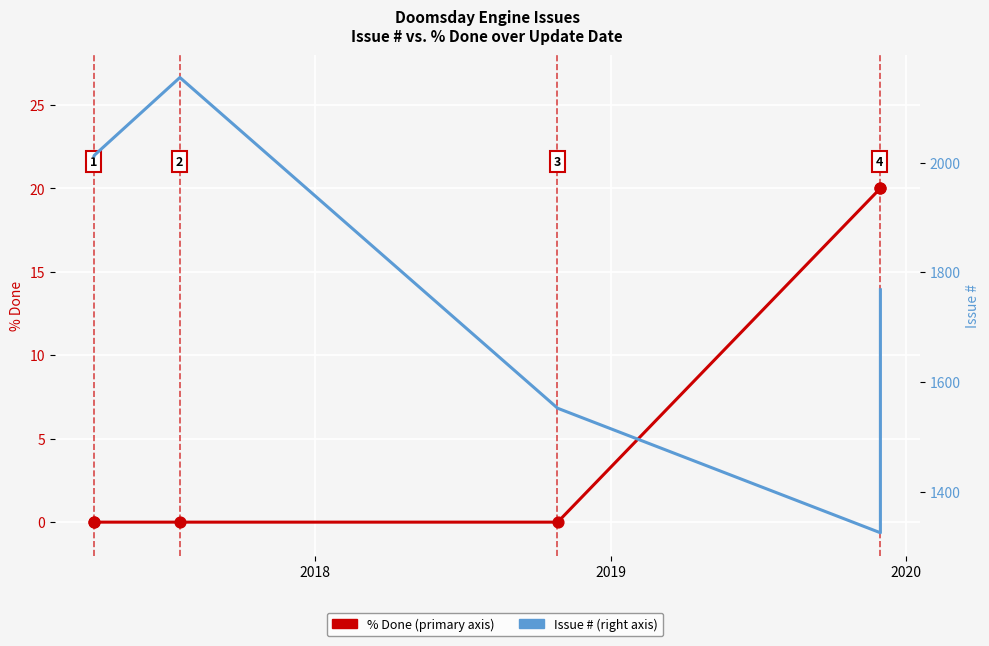

Is the value of % Done at 2017 greater than the value of Issue # at 2019?

No